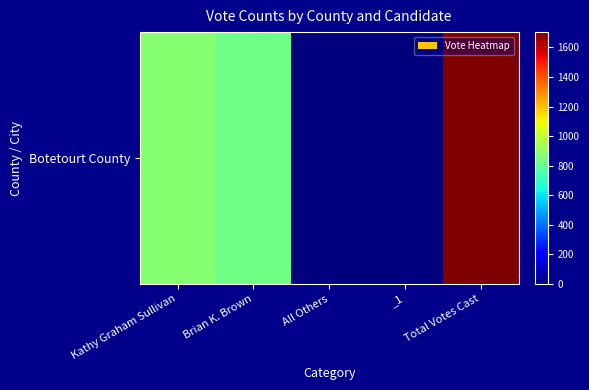

Where does the data first go above 828?

Kathy Graham Sullivan